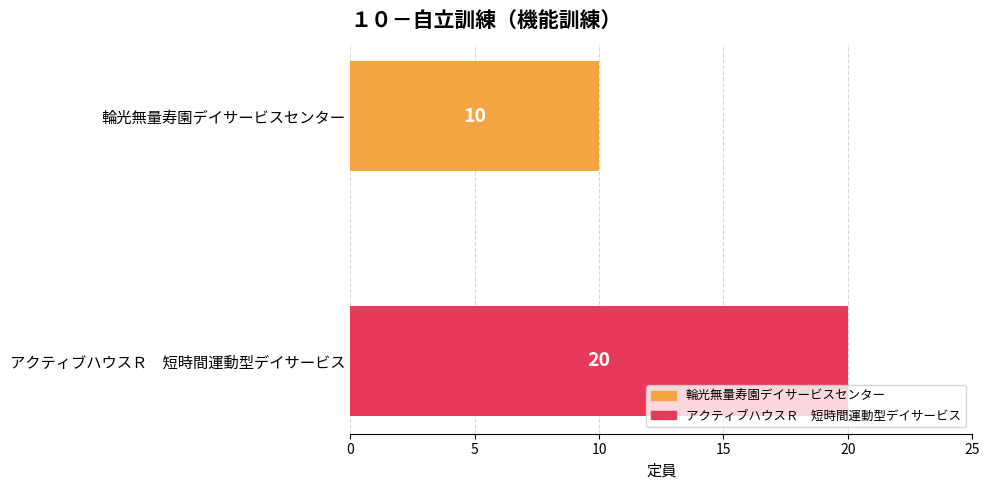

Reading top to bottom, list all the values displayed in this chart.

輪光無量寿園デイサービスセンター=10	アクティブハウスＲ　短時間運動型デイサービス=20